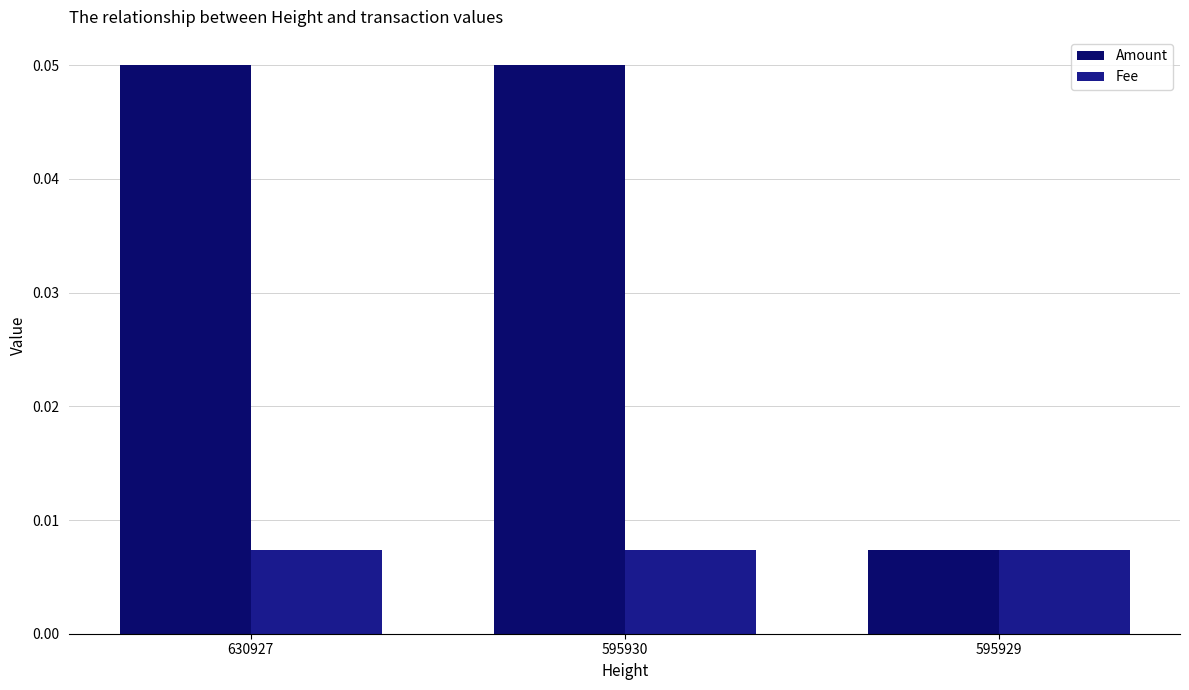

At which label is Amount closest to 0?

595929